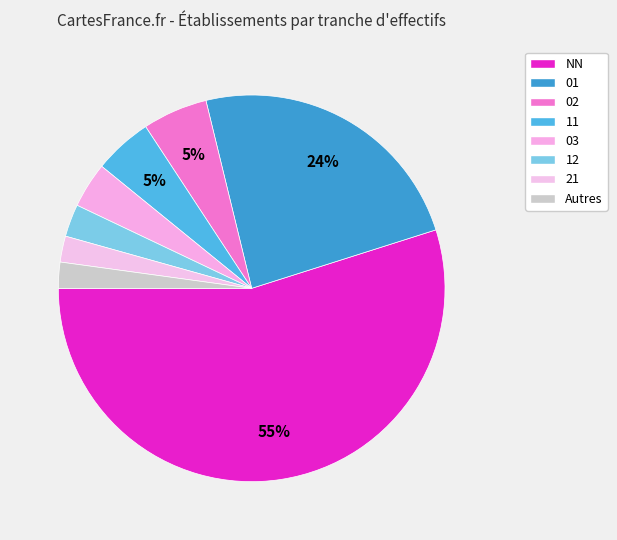

To the nearest percent, what portion does 02 represent?

5%